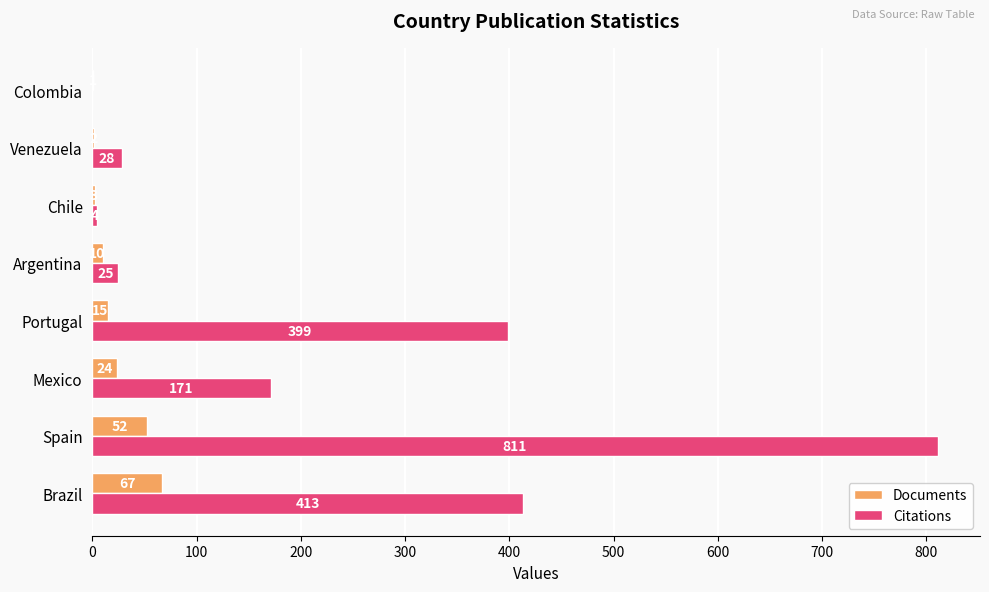

What is the sum of the Citations values at Portugal and Mexico?

570